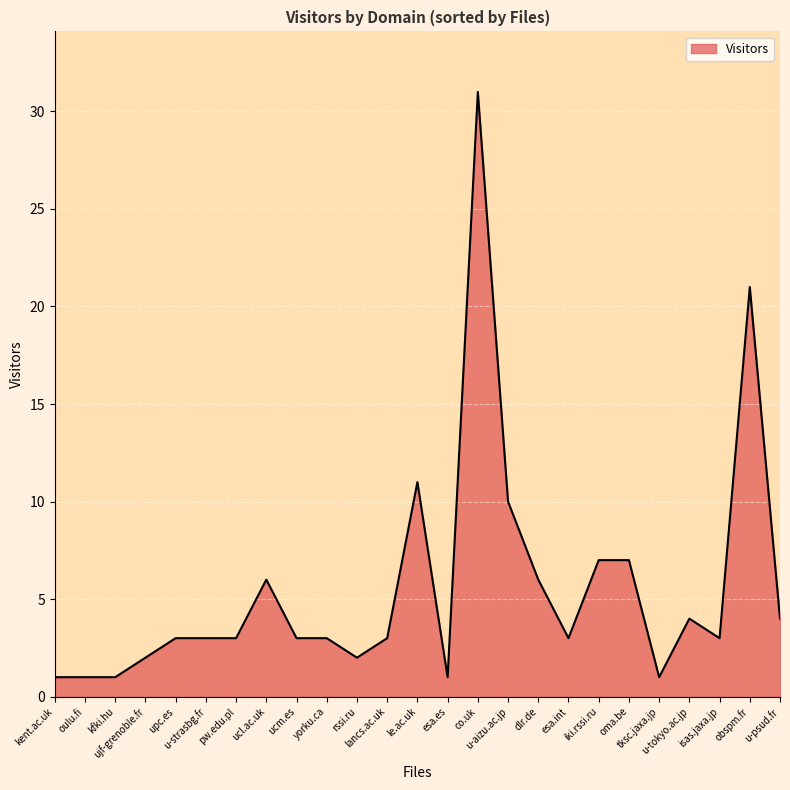

What is the greatest value displayed?

31